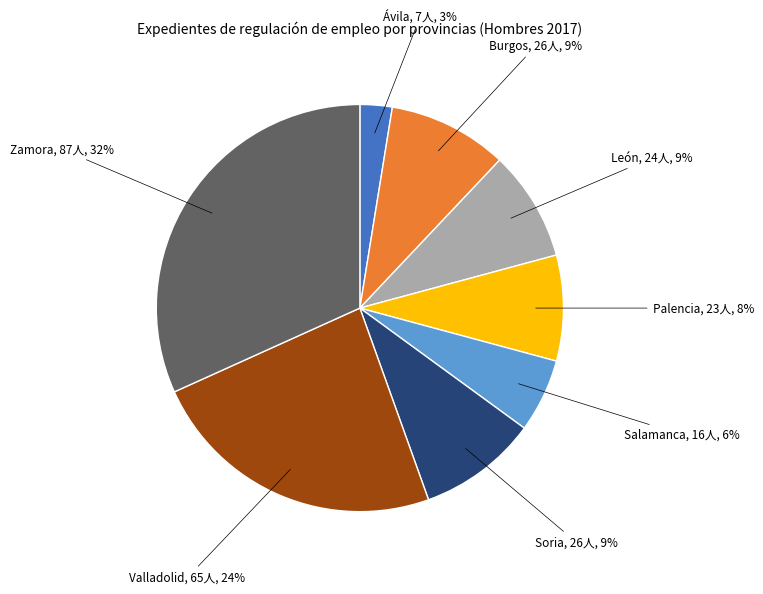

Between Ávila and Palencia, which is larger?

Palencia